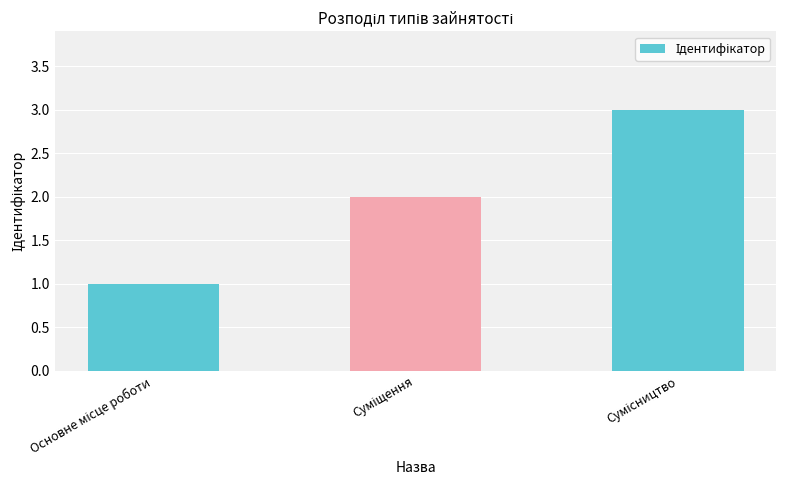

What is the value of the 1st bar from the left?

1